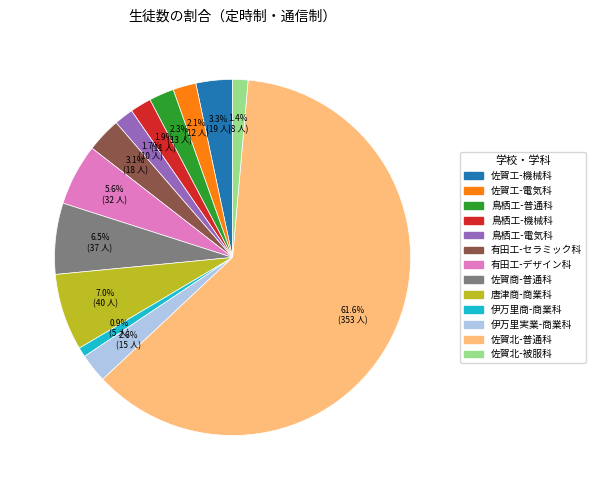

Which category has the smallest portion of the pie?

伊万里商-商業科